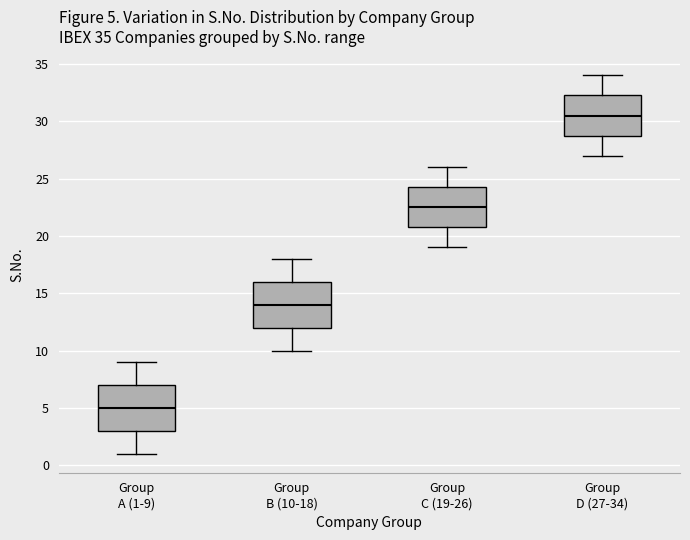

Which box has the lowest median line?

Group A (1-9)